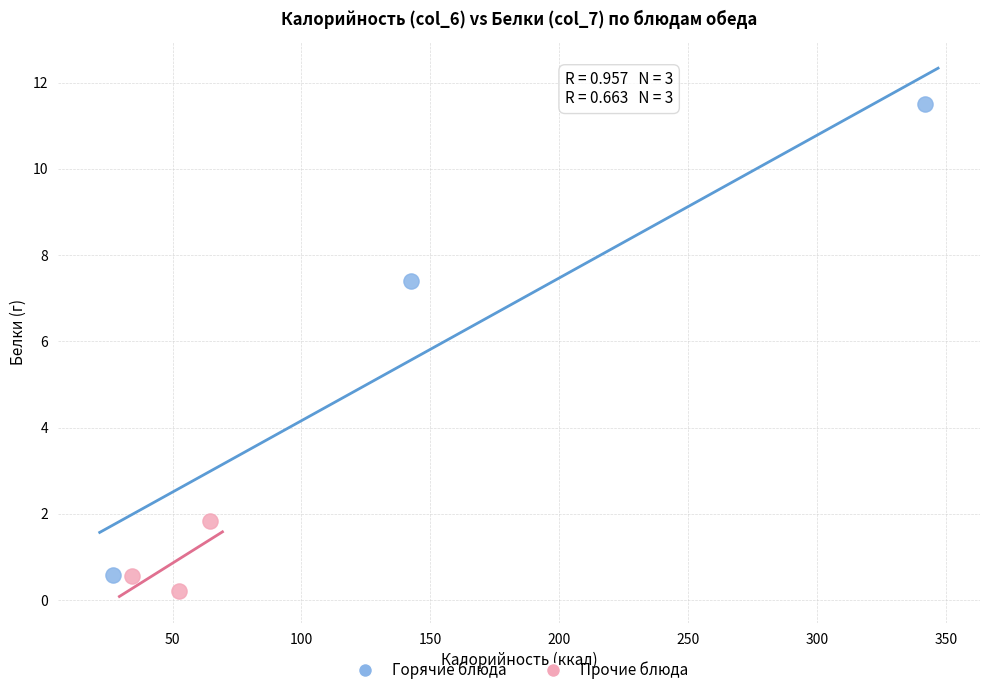

What are all the series names shown in the legend?

Горячие блюда, Прочие блюда